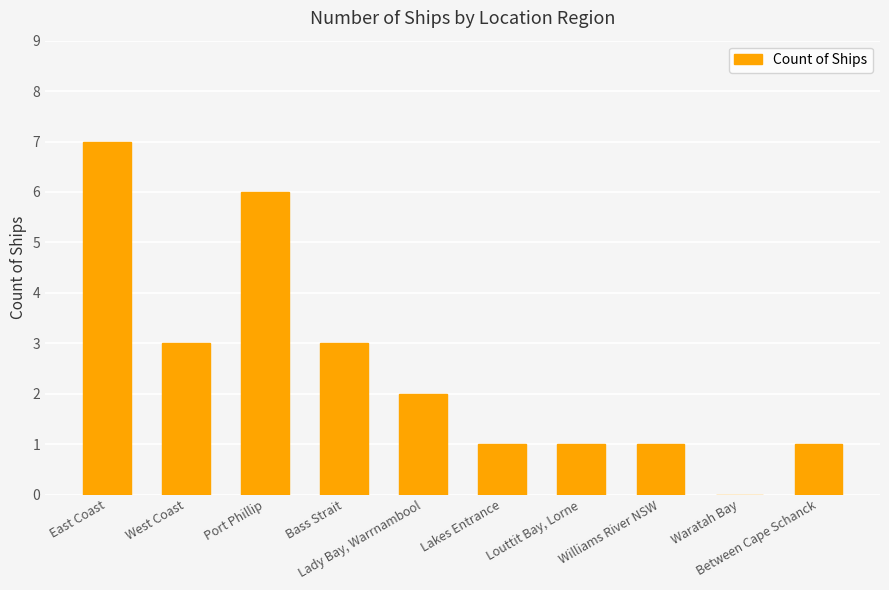

What is the sum of all values?

25